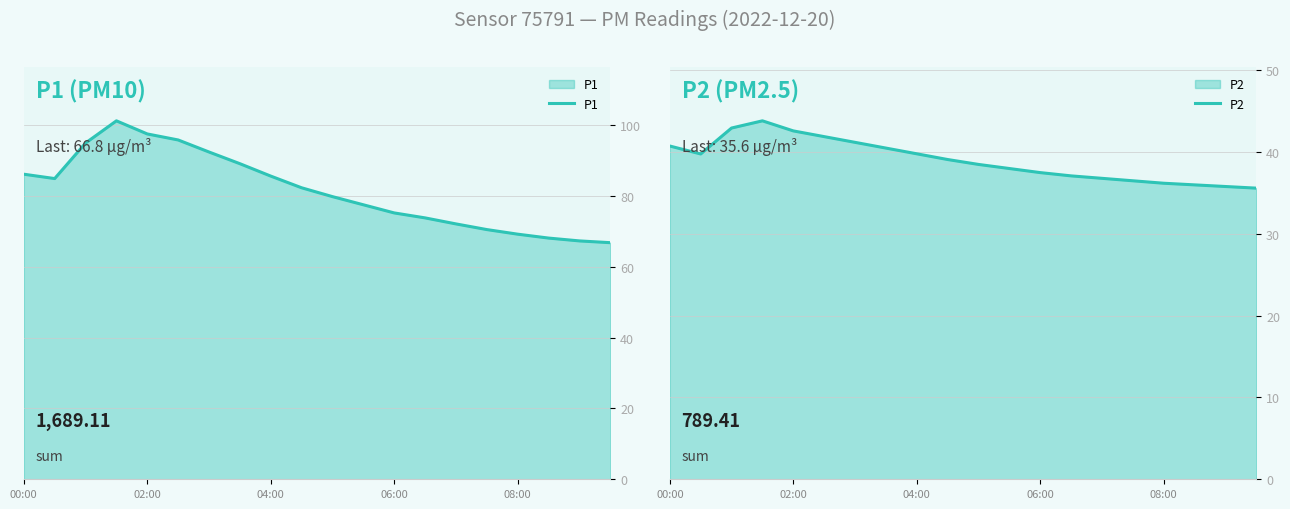

The P1 series shows 134.3 at 04:00. True or false?

False